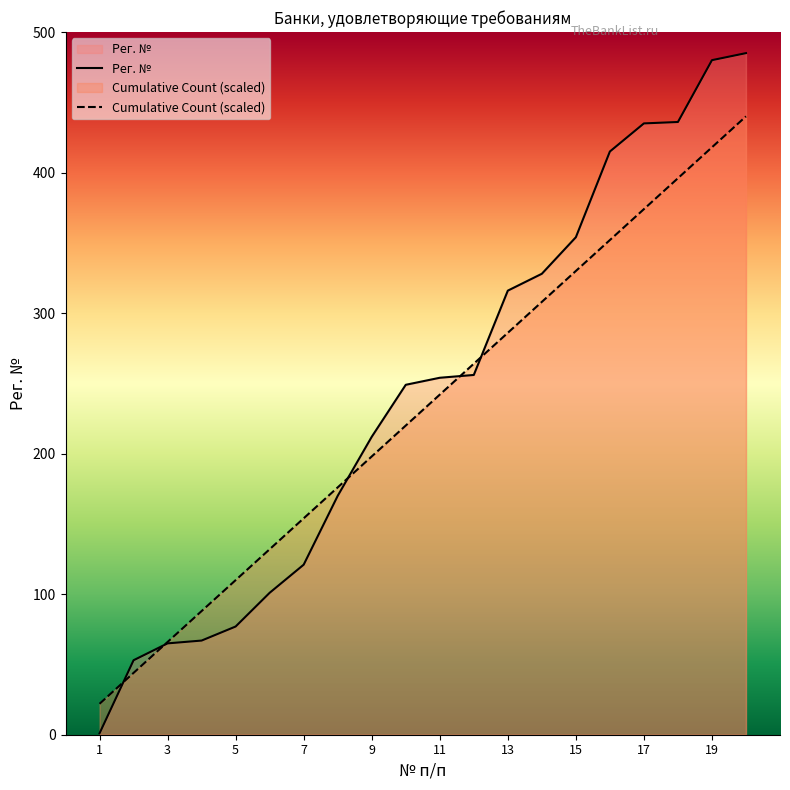

What is the greatest value displayed?

485